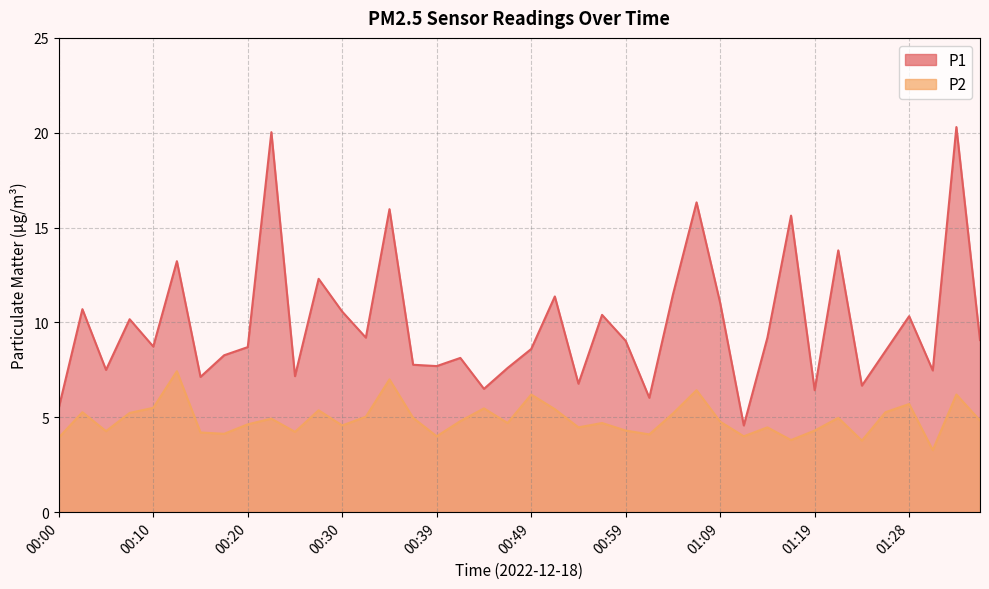

What position from the left is 01:31?

38